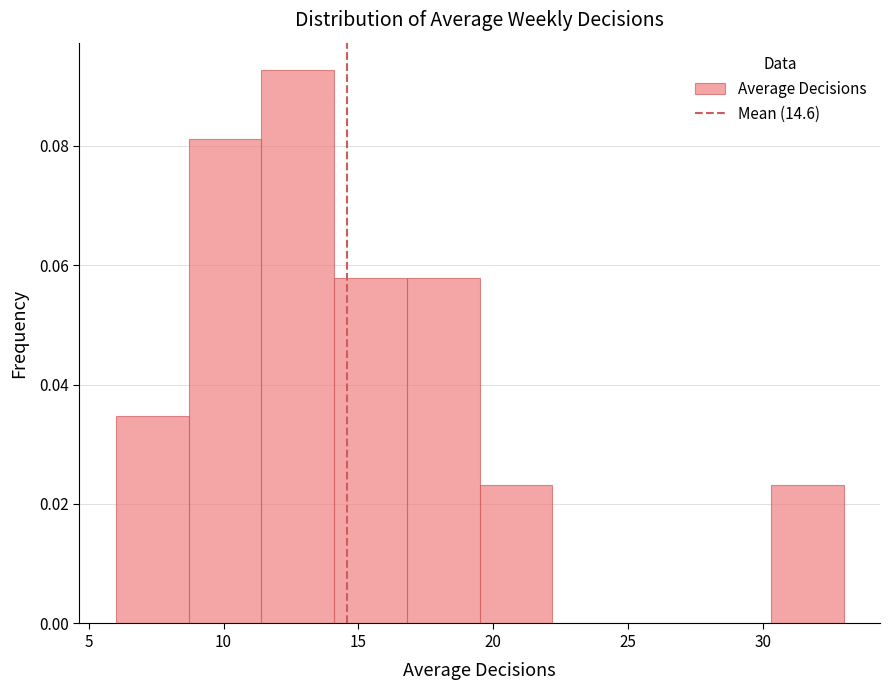

Over which range of the x-axis is the bar tallest?

11.4 to 14.1